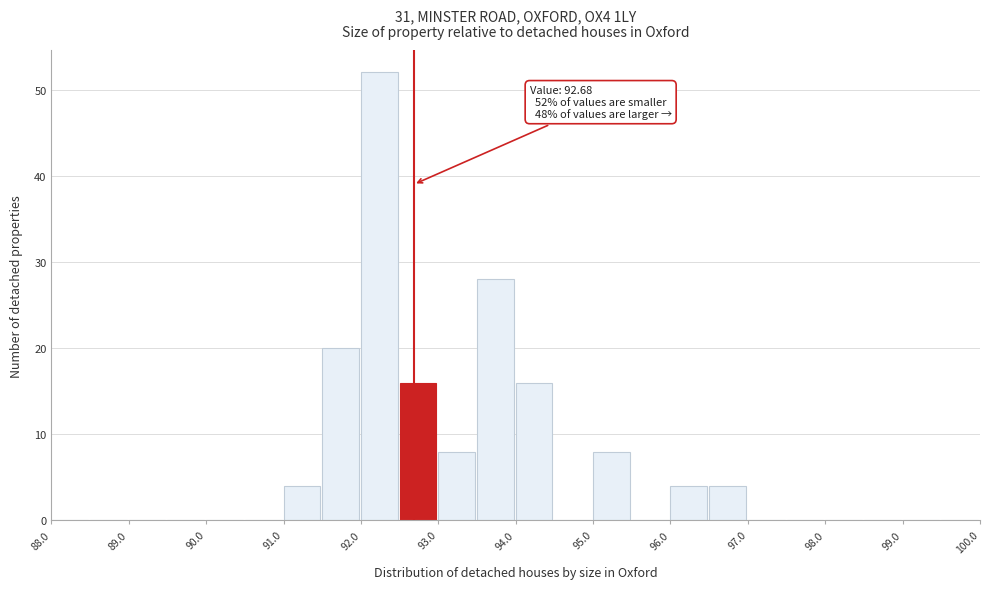

Over which range of the x-axis is the bar tallest?

92.0 to 92.5